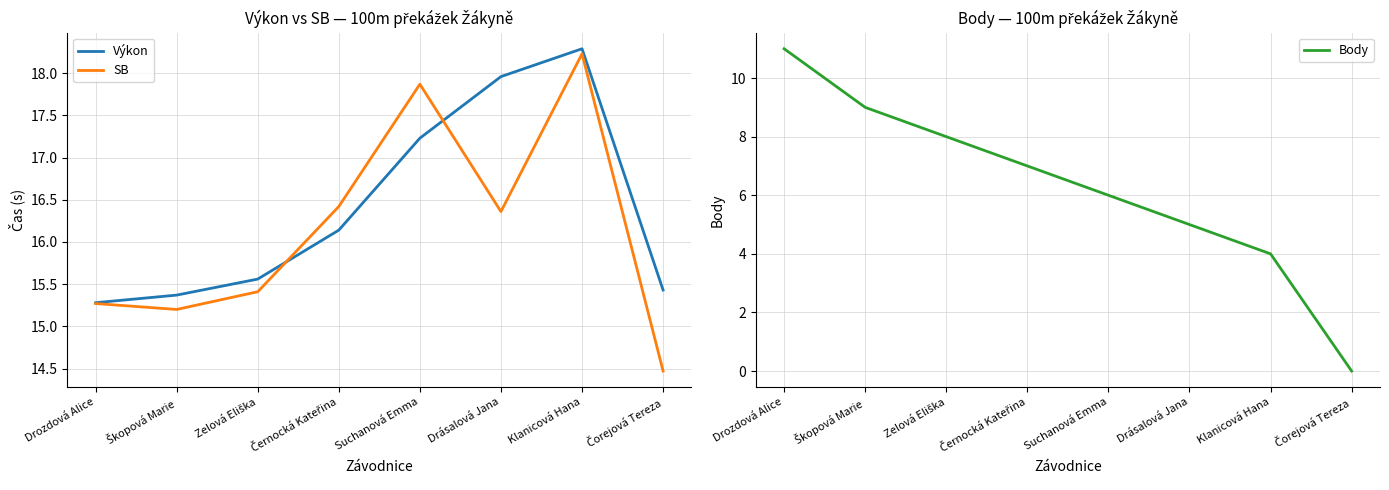

What are all the series names shown in the legend?

Výkon, SB, Body